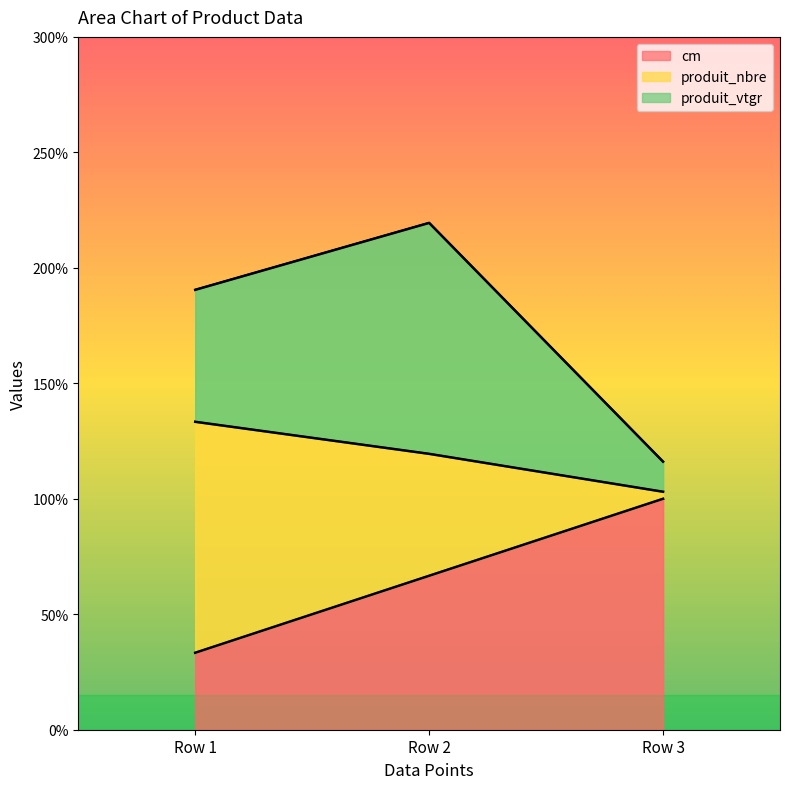

At which category is the sum across all series the highest?

Row 3